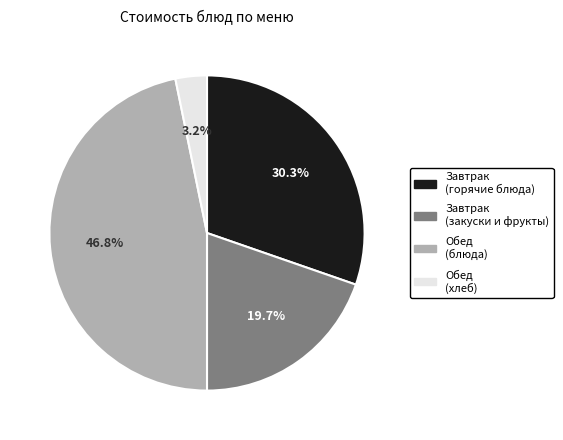

Count the number of slices in the pie.

4